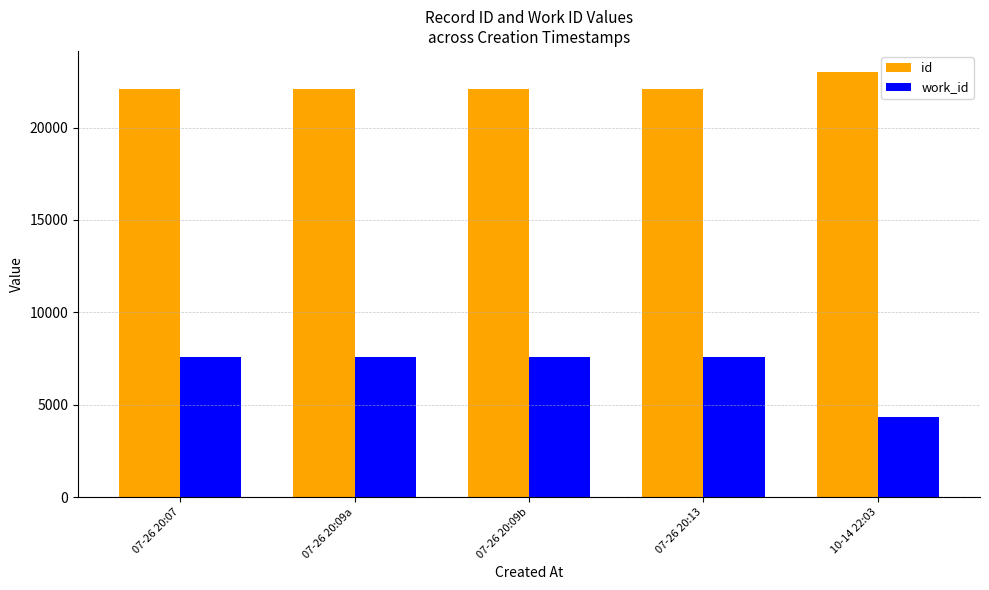

At which category is the sum across all series the highest?

2013-07-26 20:13:06